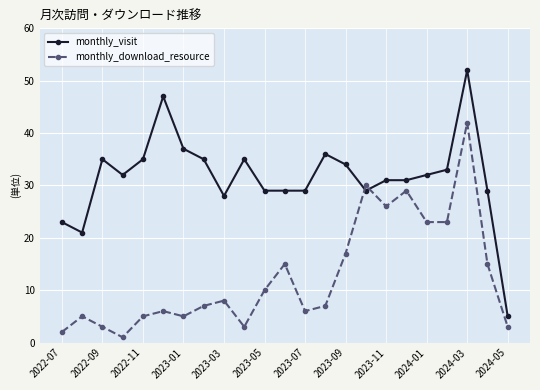

What is the average value of the monthly_visit series?

32